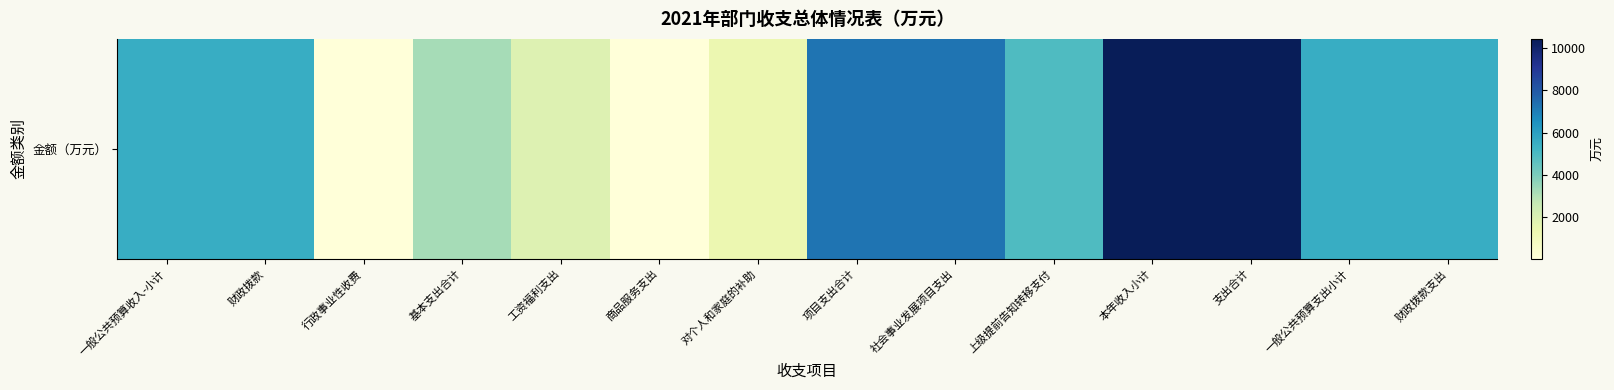

The value at 工资福利支出 is 1857.9. True or false?

True